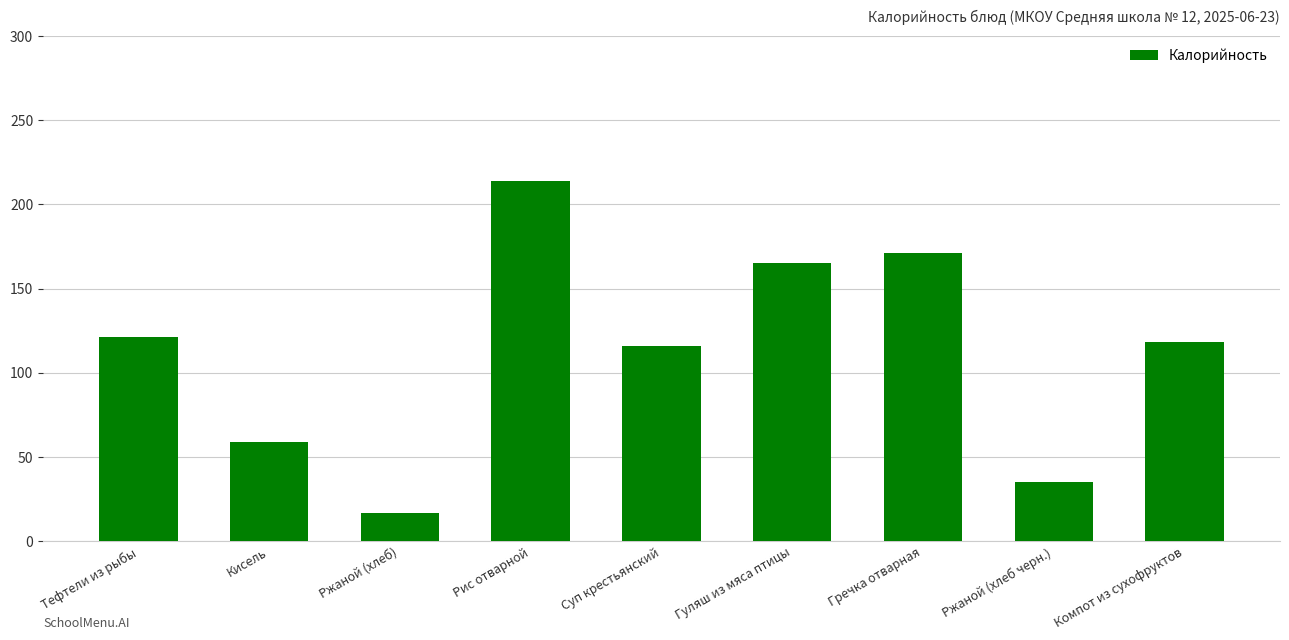

The chart shows a value of 25 at Тефтели из рыбы. True or false?

False